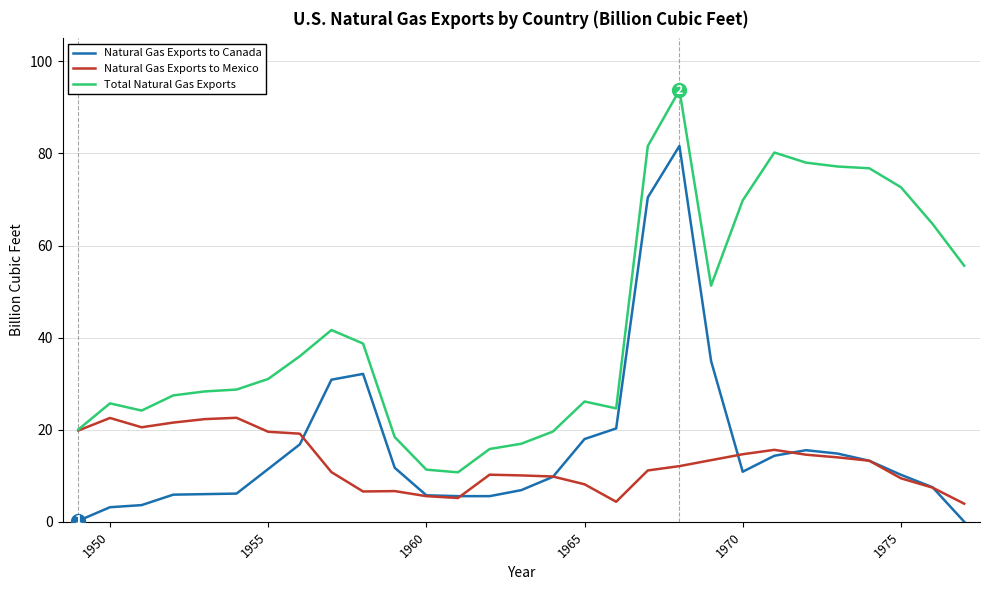

List the series in order of their peak value, highest first.

Total Natural Gas Exports, Natural Gas Exports to Canada, Natural Gas Exports to Mexico